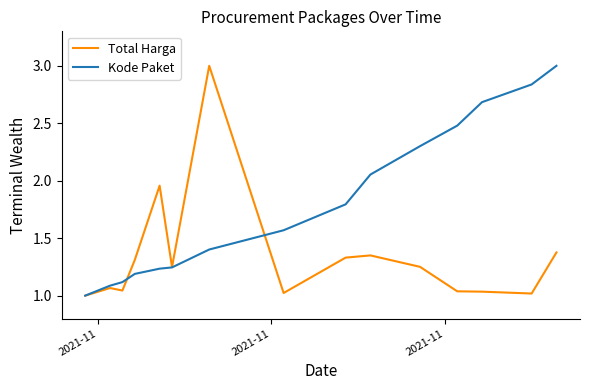

What is the highest value of the Kode Paket series?

3.0